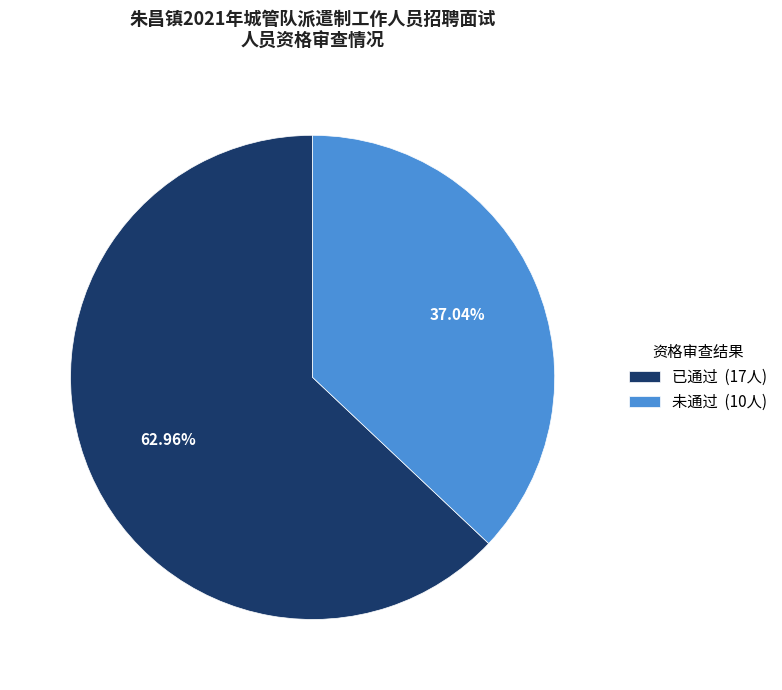

Approximately how many times larger is the value at 已通过 compared to 未通过?

1.7